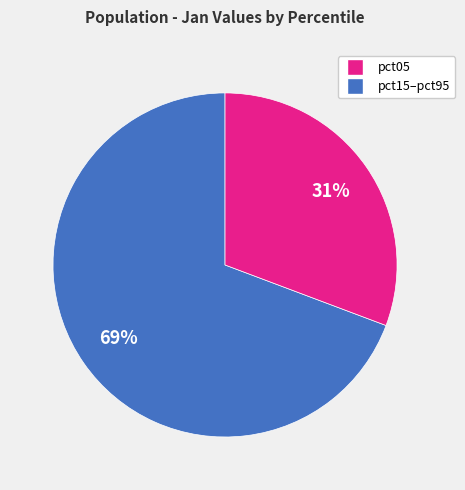

To the nearest percent, what is the average slice percentage?

50%